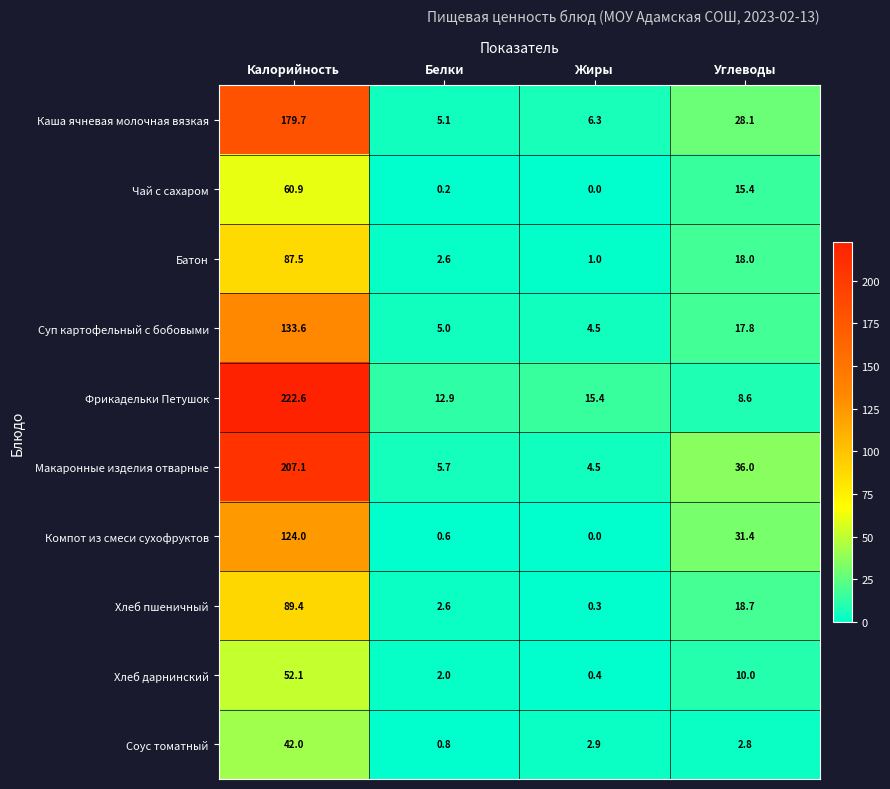

Rank the series by their maximum value, from lowest to highest.

Соус томатный, Хлеб дарнинский, Чай с сахаром, Батон, Хлеб пшеничный, Компот из смеси сухофруктов, Суп картофельный с бобовыми, Каша ячневая молочная вязкая, Макаронные изделия отварные, Фрикадельки Петушок